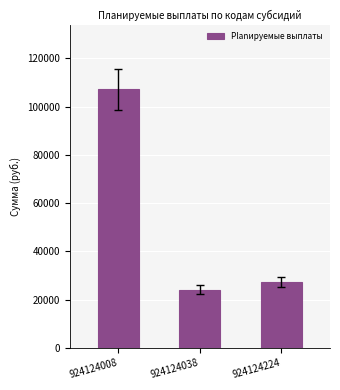

List the labels in order of value, smallest first.

924124038, 924124224, 924124008